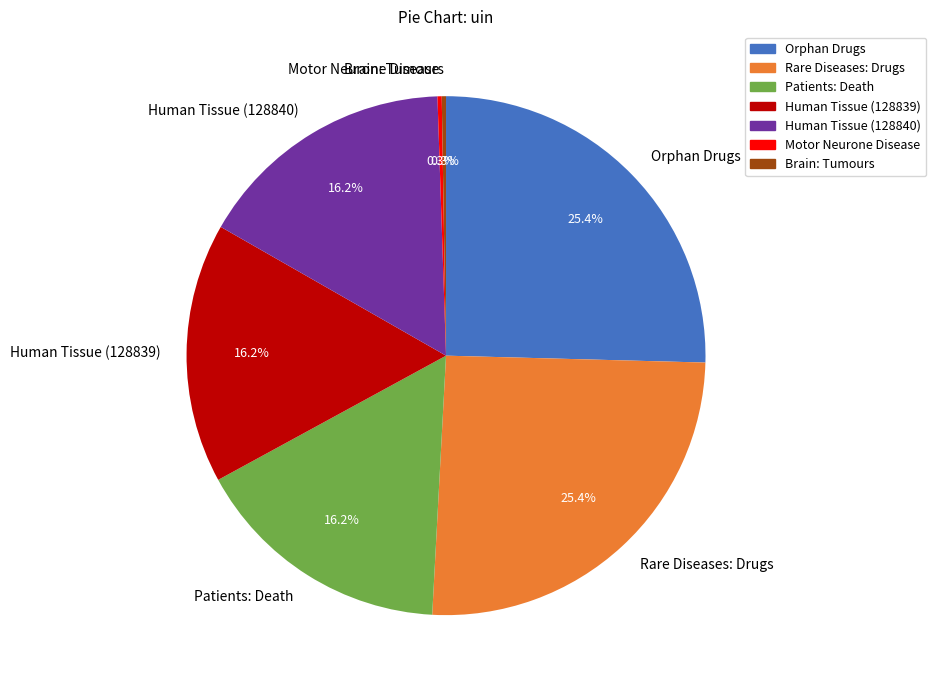

Is there any slice that represents more than half of the pie?

No